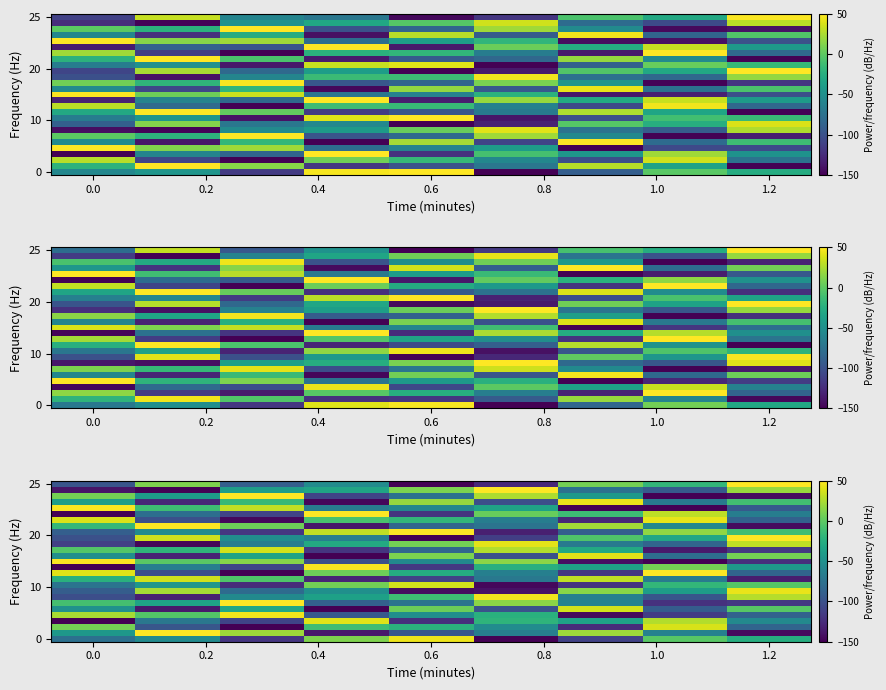

What is the total value across all series at 0.6?

-1526.4